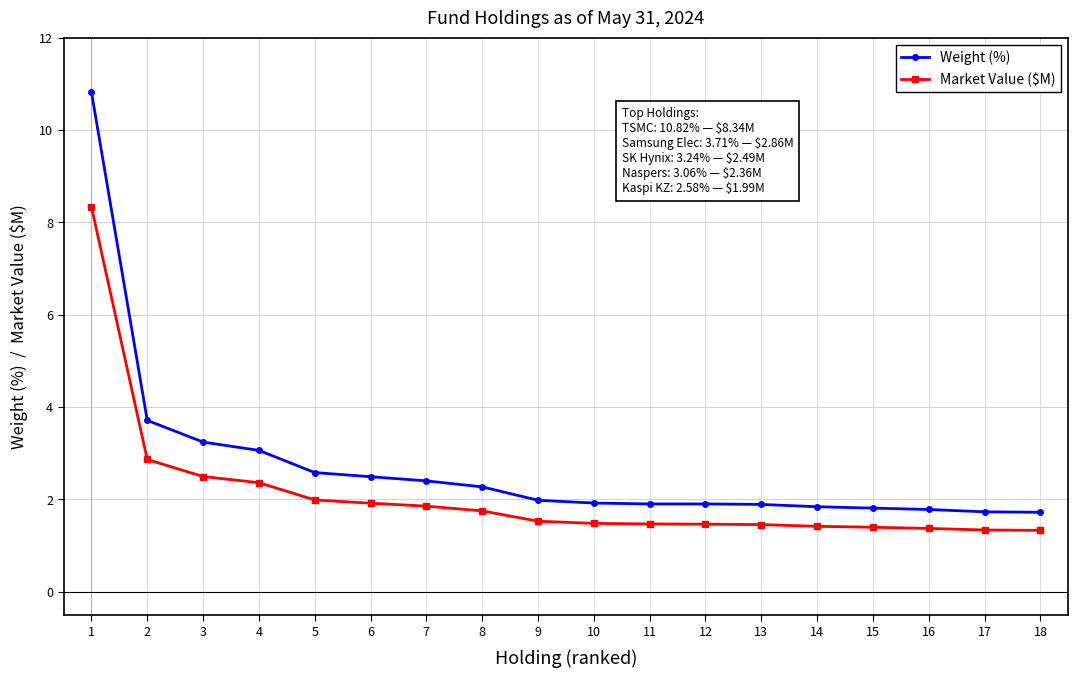

True or false: Market Value ($M) and Weight (%) cross at least once.

False